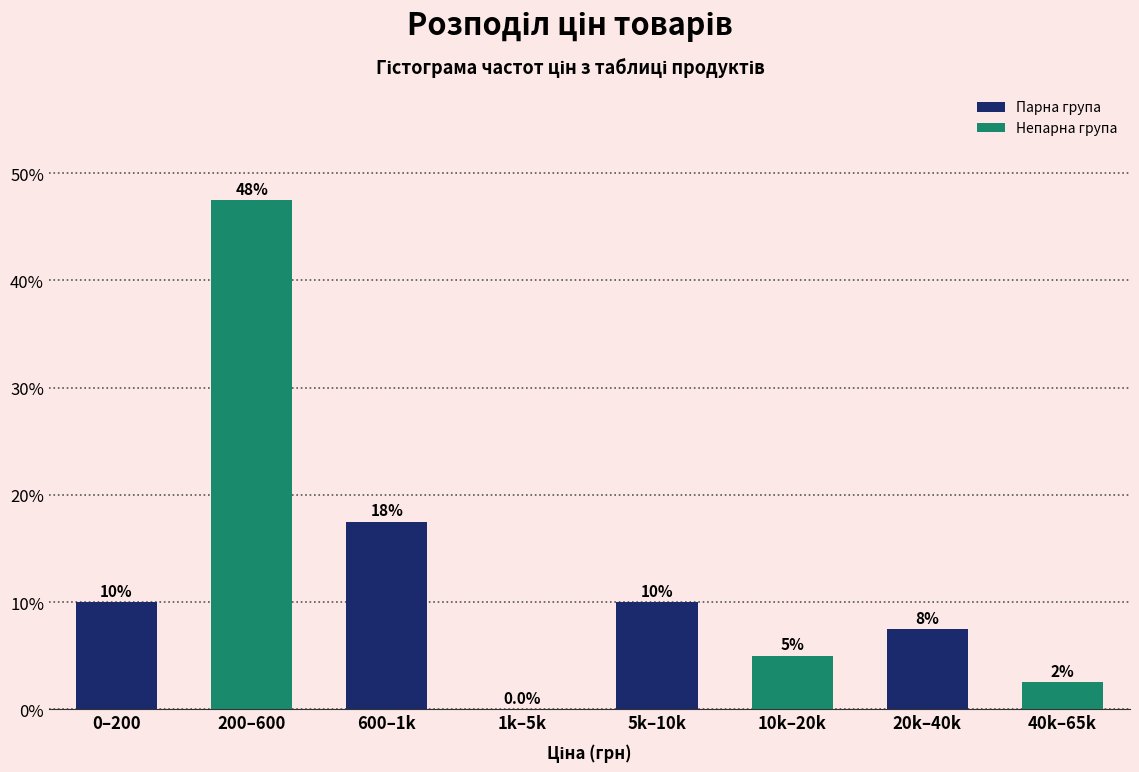

Reading right to left, what are all the values shown in this chart?

40k–65k=2.5	20k–40k=7.5	10k–20k=5.0	5k–10k=10.0	1k–5k=0.0	600–1k=17.5	200–600=47.5	0–200=10.0